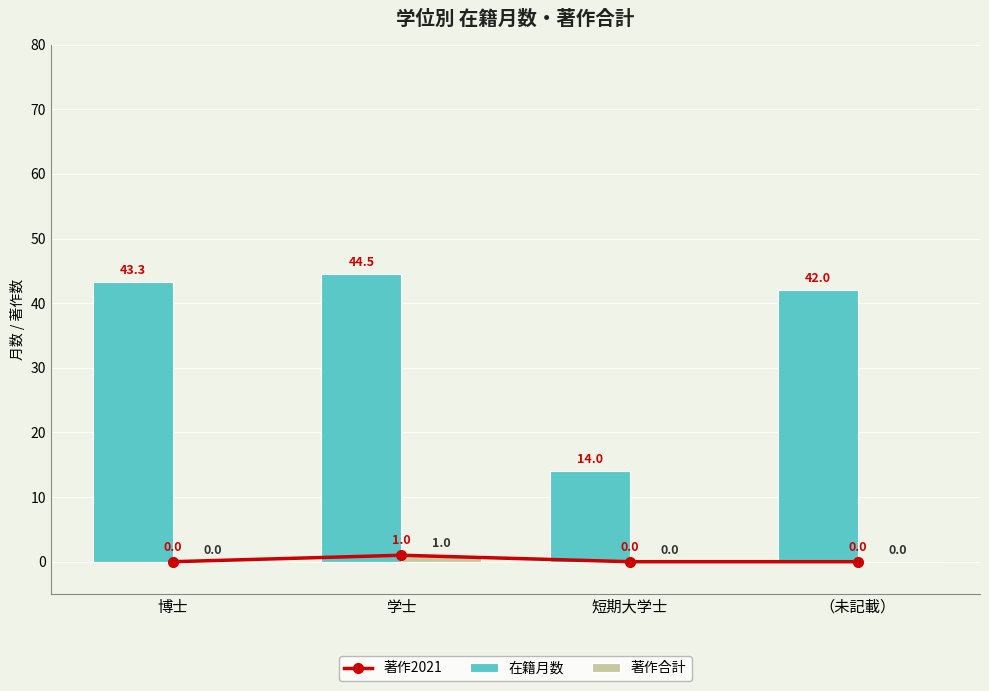

The value of 在籍月数 at 学士 is 61.3. True or false?

False